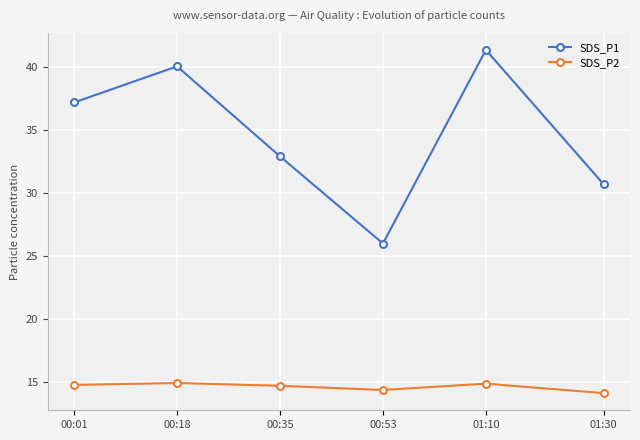

Is this an area chart (filled region under the line)?

No